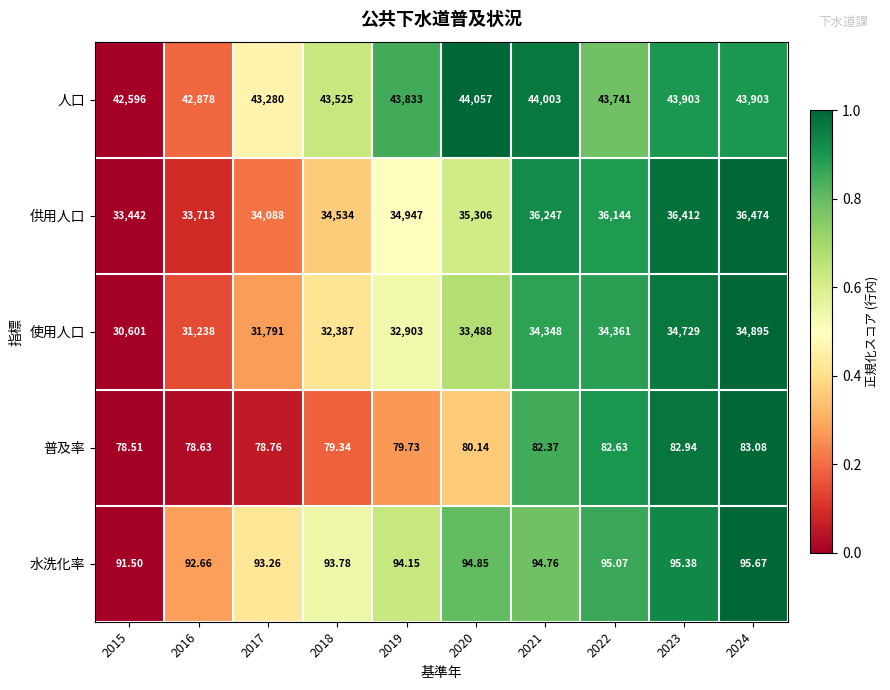

Which series has the widest spread of values?

使用人口